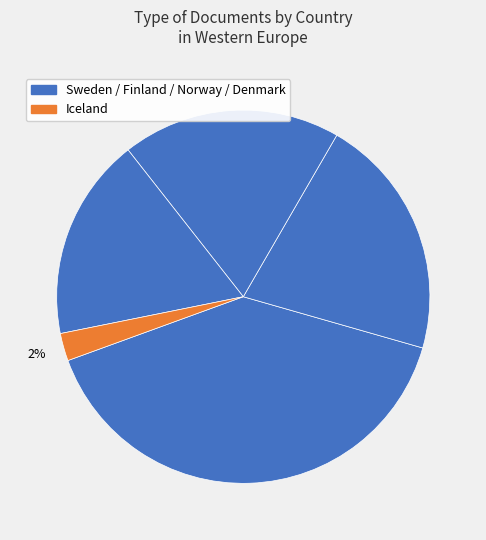

To the nearest percent, what is the average slice percentage?

20%